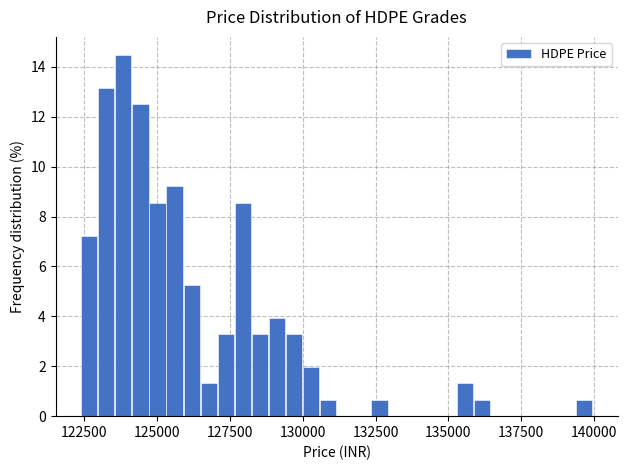

Around what value on the x-axis is the tallest bar? Give the approximate position of its centre, as read against the axis.

124000